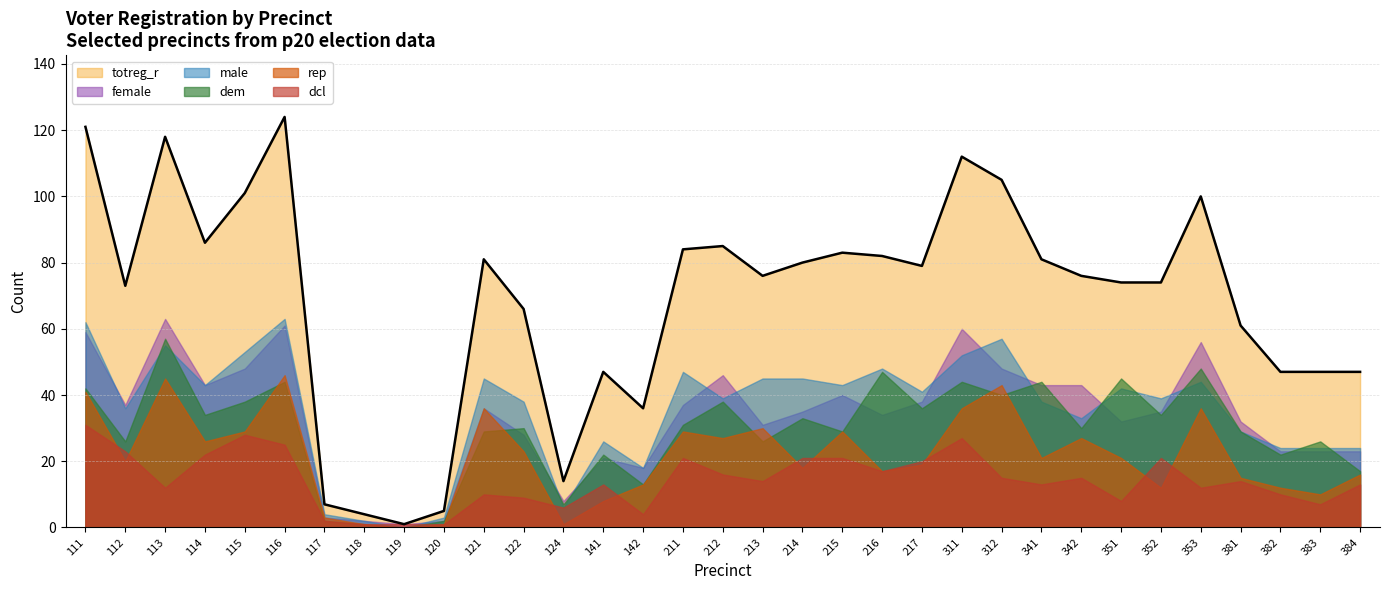

What is the value of the rep point at the 15th from the left?

13